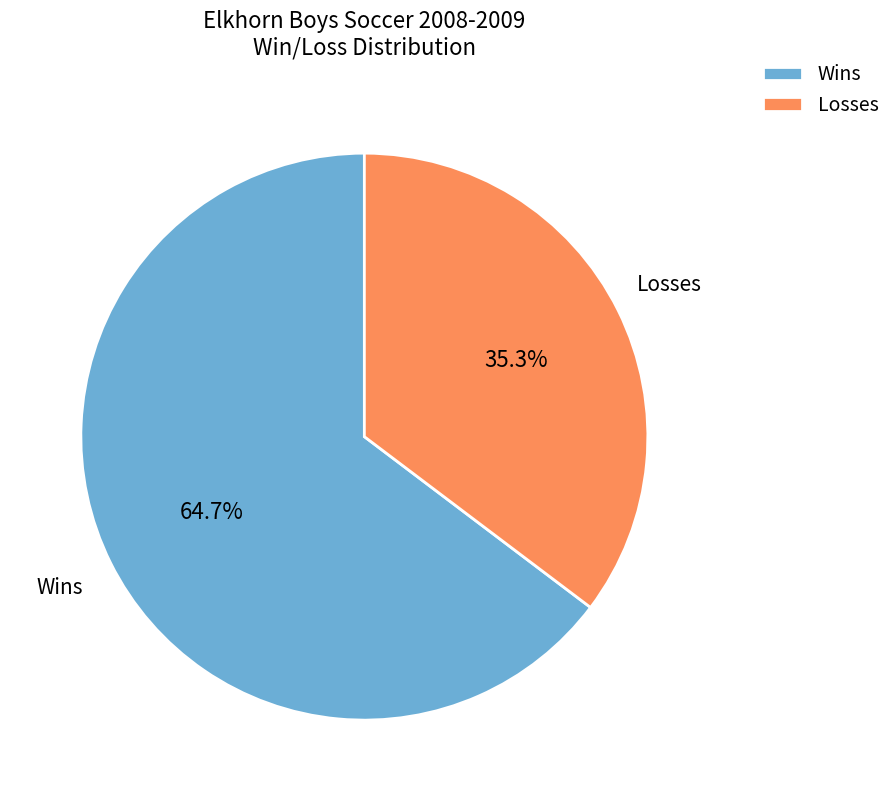

How many slices are in this pie chart?

2